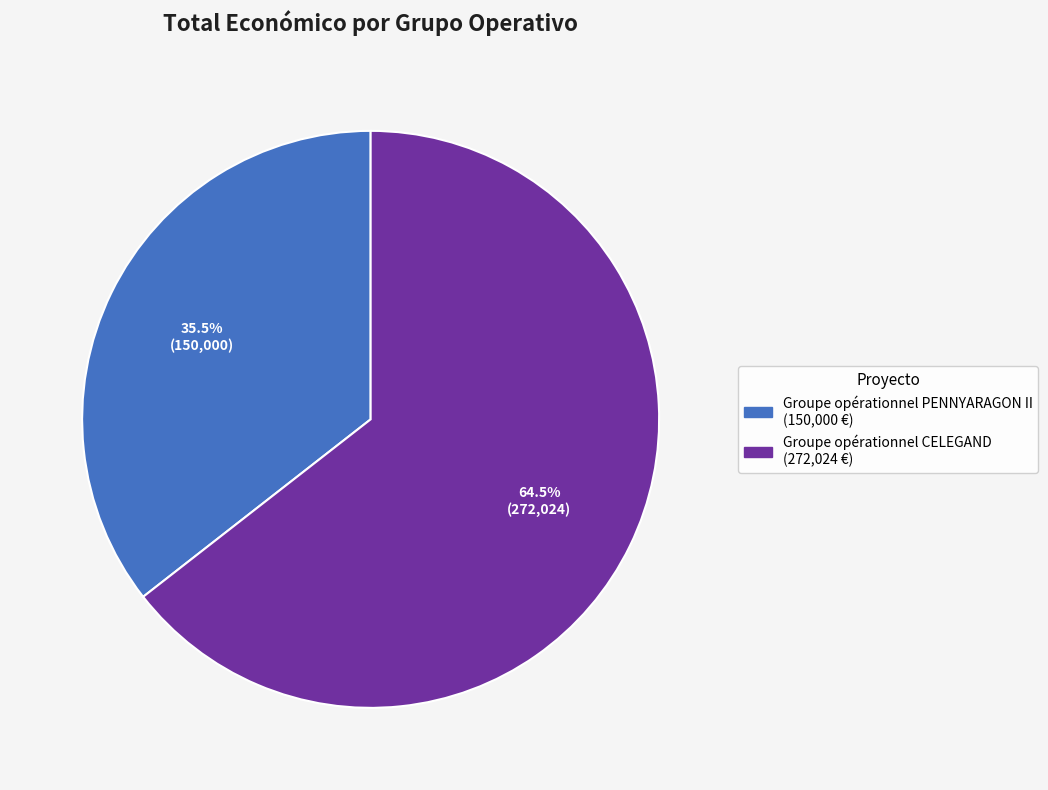

How many slices are in this pie chart?

2